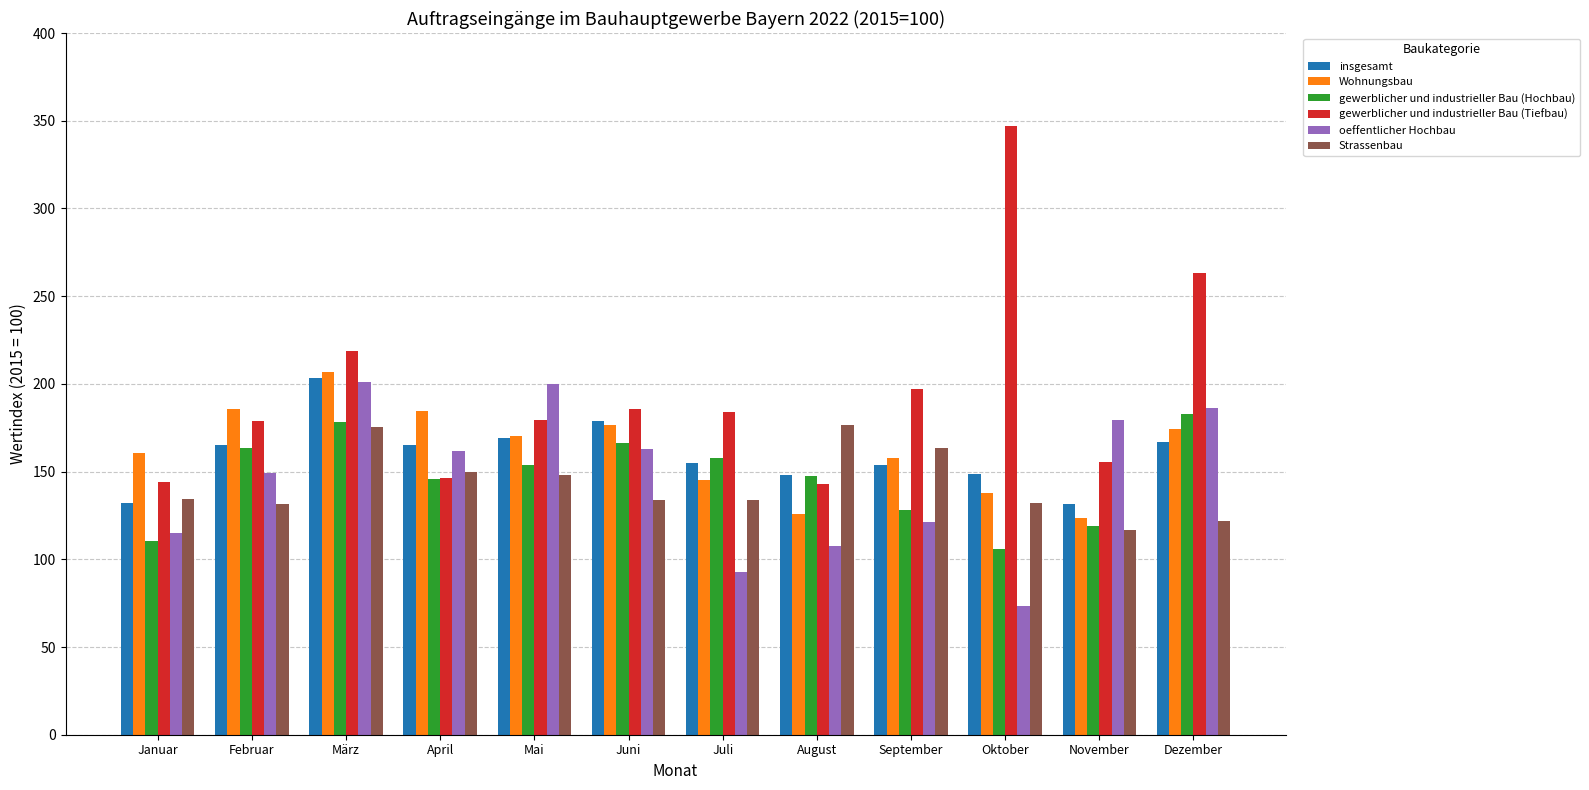

What is the difference between the oeffentlicher Hochbau values at März and Juni?

38.2